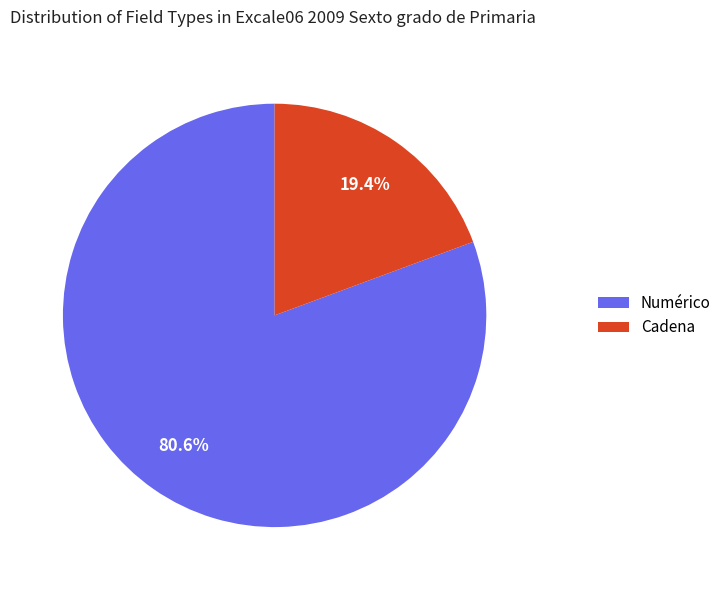

Is there a majority slice in this chart?

Yes